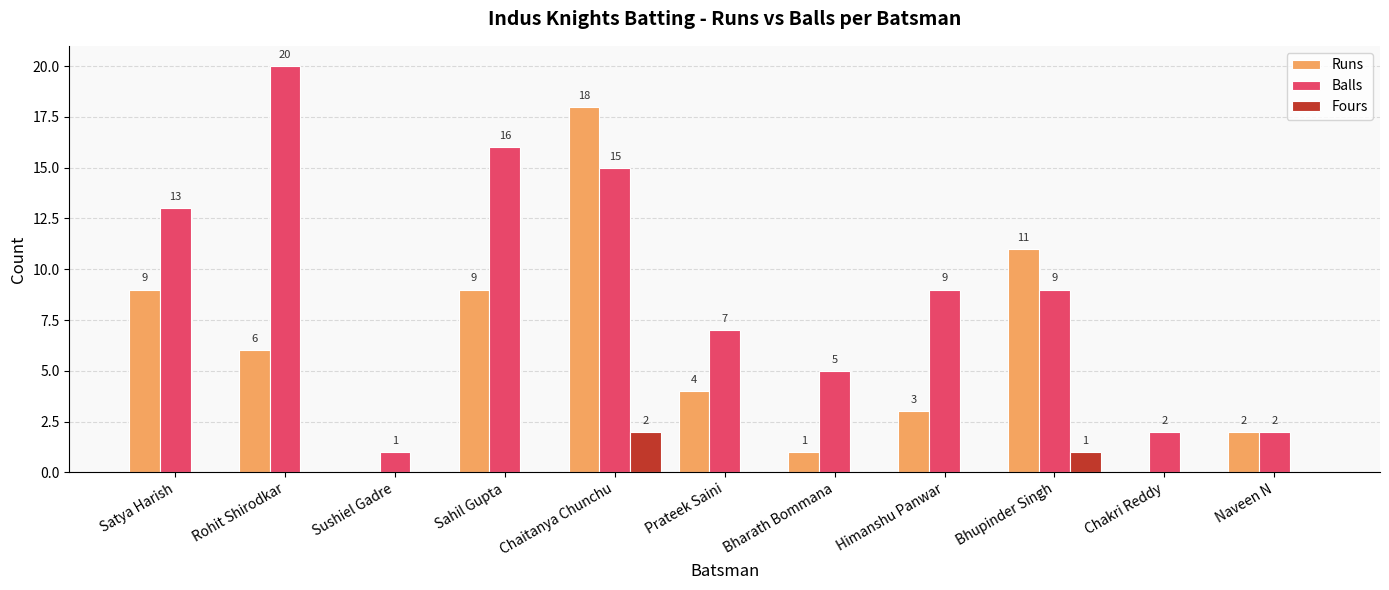

At which label does Runs first exceed 4?

Satya Harish